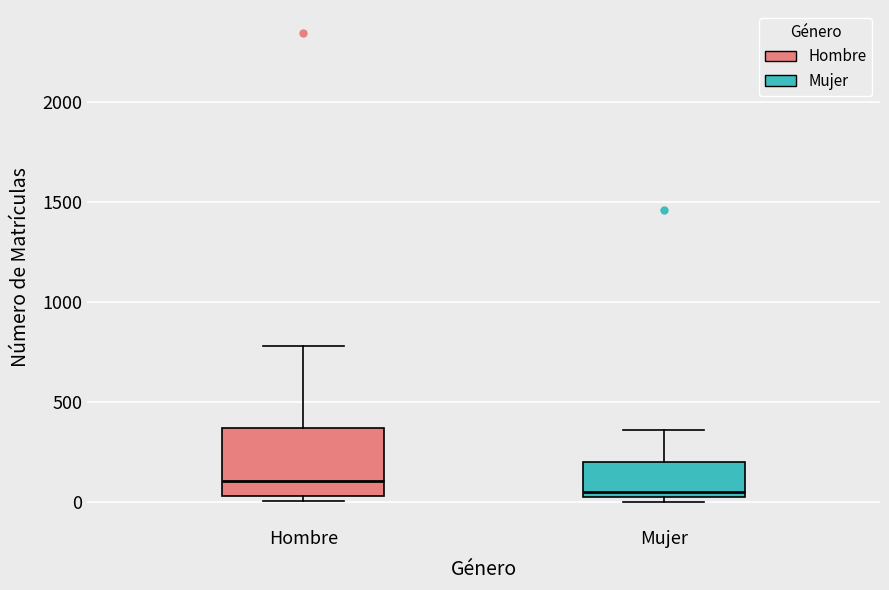

Reading left to right, transcribe this box plot: for each box, give where its median line is, the range the box spans, and where its two whiskers end, as read against the y-axis. The values are not printed on the chart, so give them approximately, as read against the axis.

Hombre: median 100, box 50 to 350, whiskers 0 to 800
Mujer: median 50, box 0 to 200, whiskers 0 (just below the box's lower edge) to 350